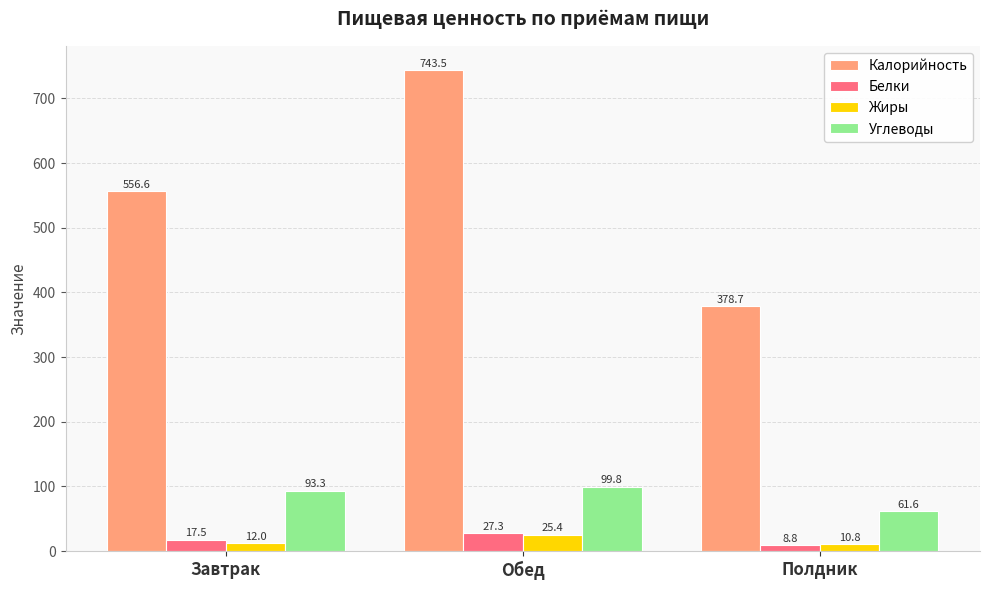

What position from the left is Полдник?

3